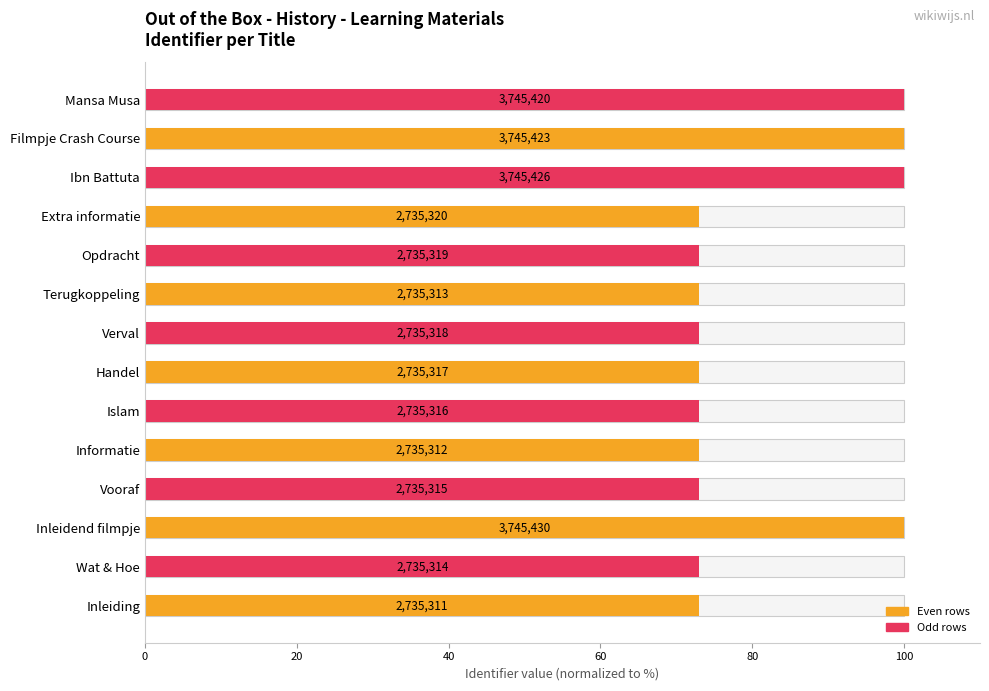

The value at Extra informatie is 105.1. True or false?

False